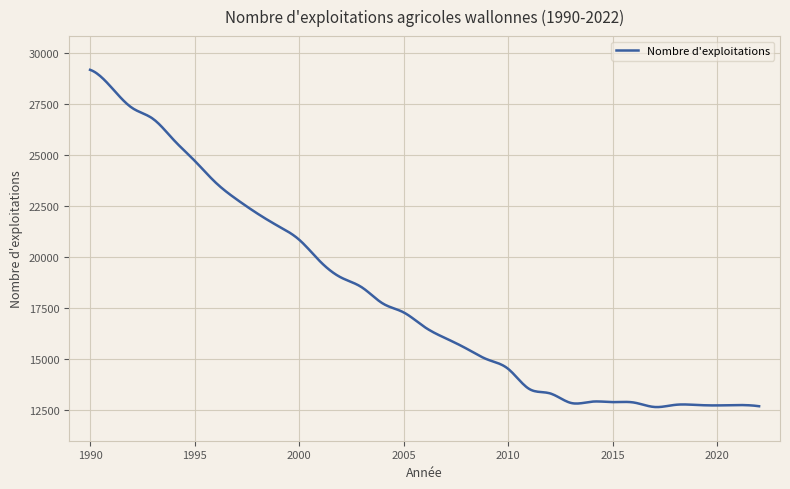

What is the difference between the maximum and minimum values?

16549.9